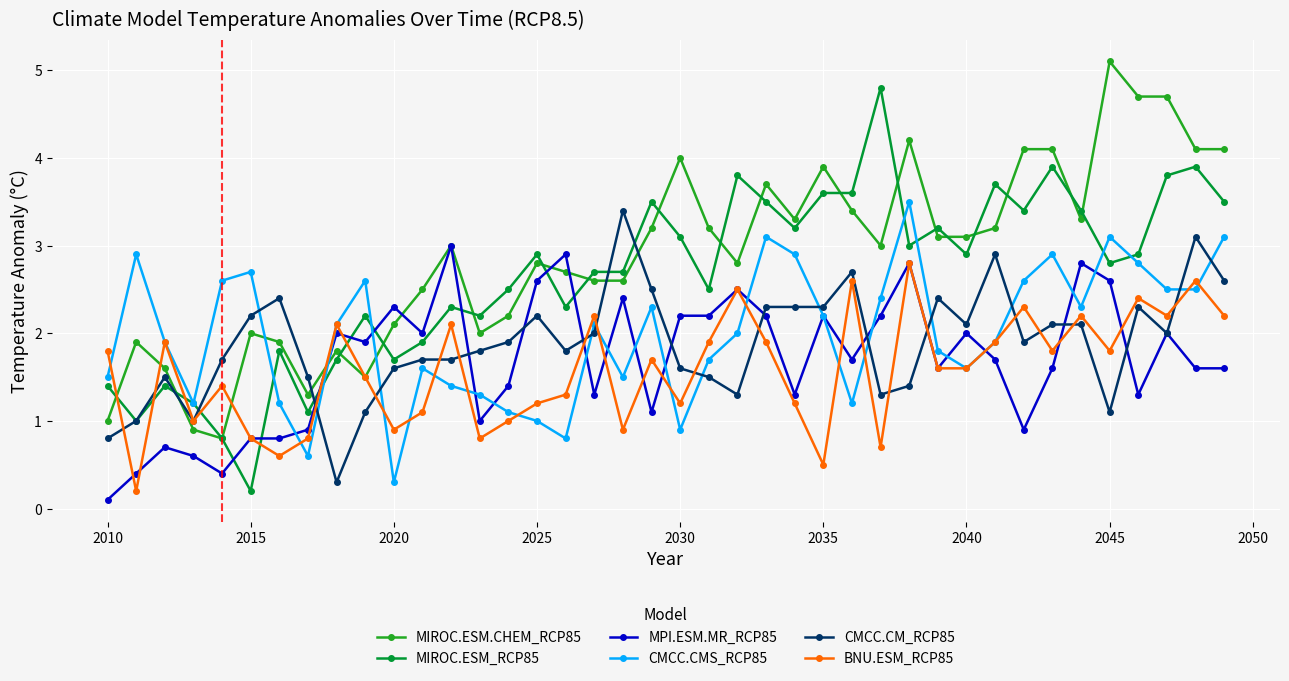

What is the lowest value of the CMCC.CMS_RCP85 series?

0.3